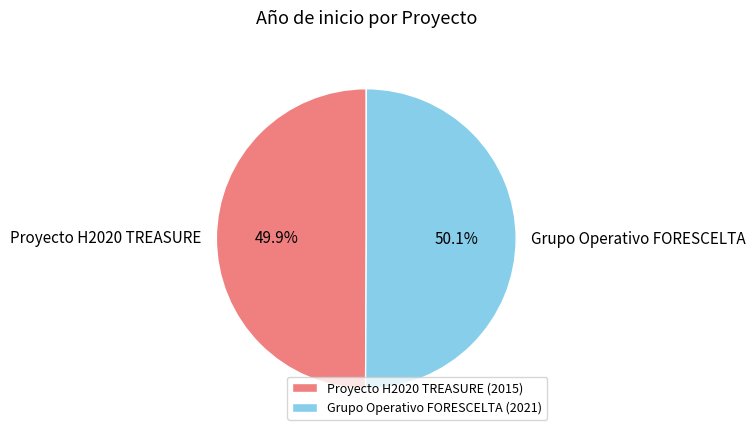

How many slices are in this pie chart?

2